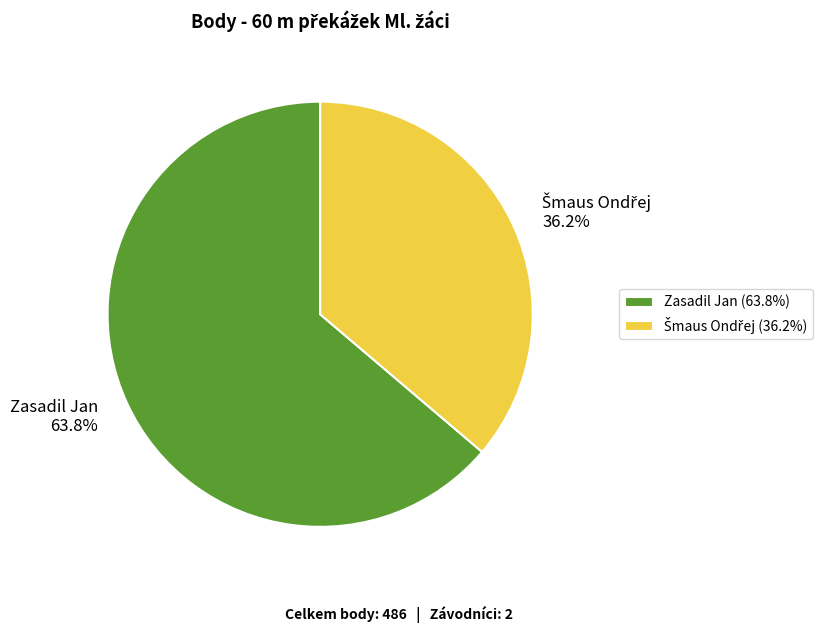

Which category accounts for the majority?

Zasadil Jan